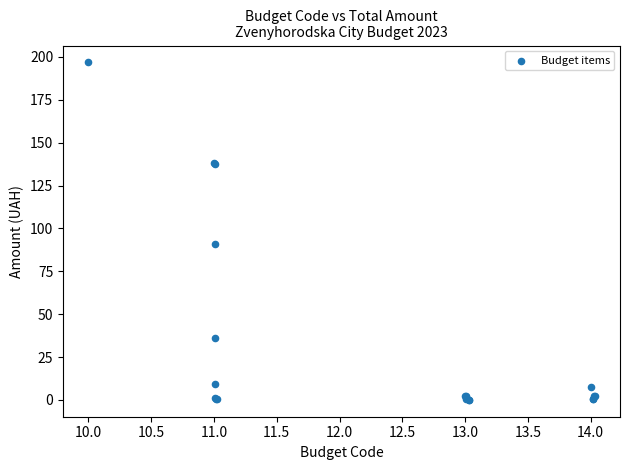

What Y value in the scatter plot is closest to 98?

91.0